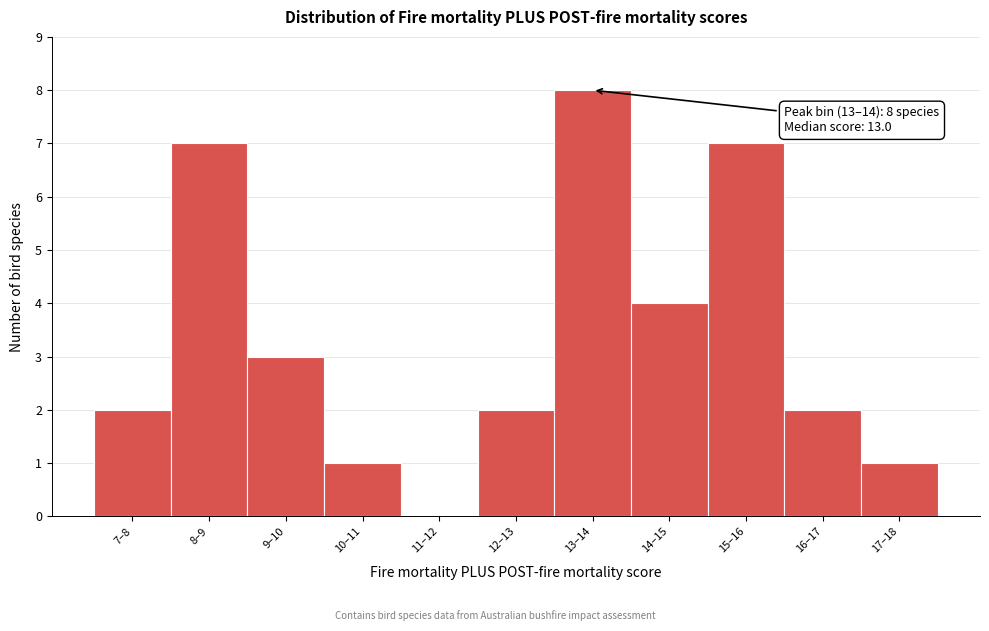

Reading left to right, extract all data points from this chart.

7–8=2	8–9=7	9–10=3	10–11=1	11–12=0	12–13=2	13–14=8	14–15=4	15–16=7	16–17=2	17–18=1